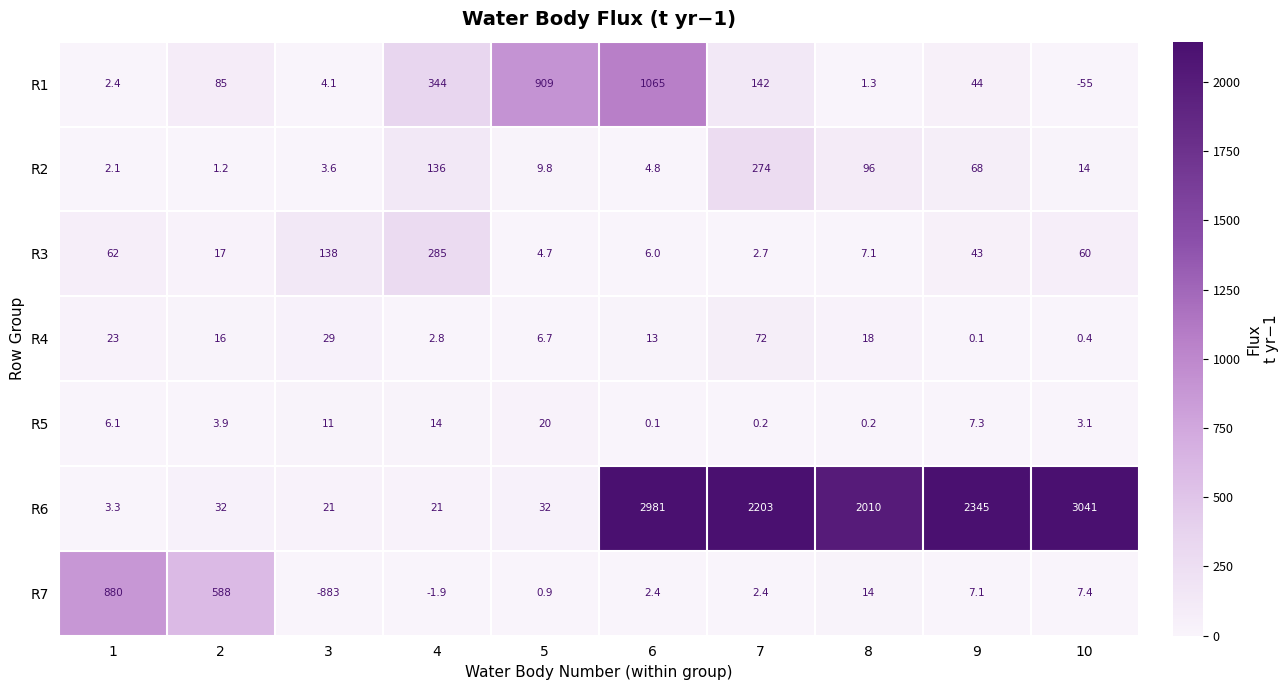

Rank the series by their maximum value, from lowest to highest.

R5, R4, R2, R3, R7, R1, R6